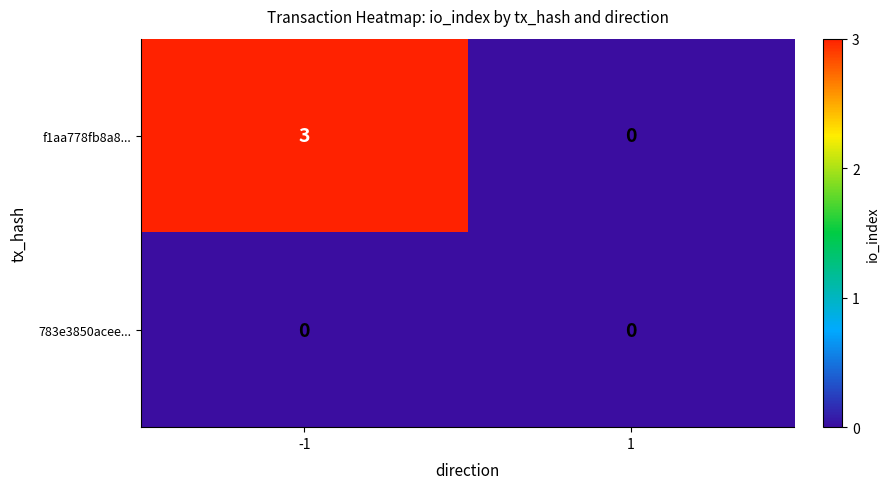

Reading left to right, transcribe all the data shown in this chart.

f1aa778fb8a8...: -1=3	1=0
783e3850acee...: -1=0	1=0